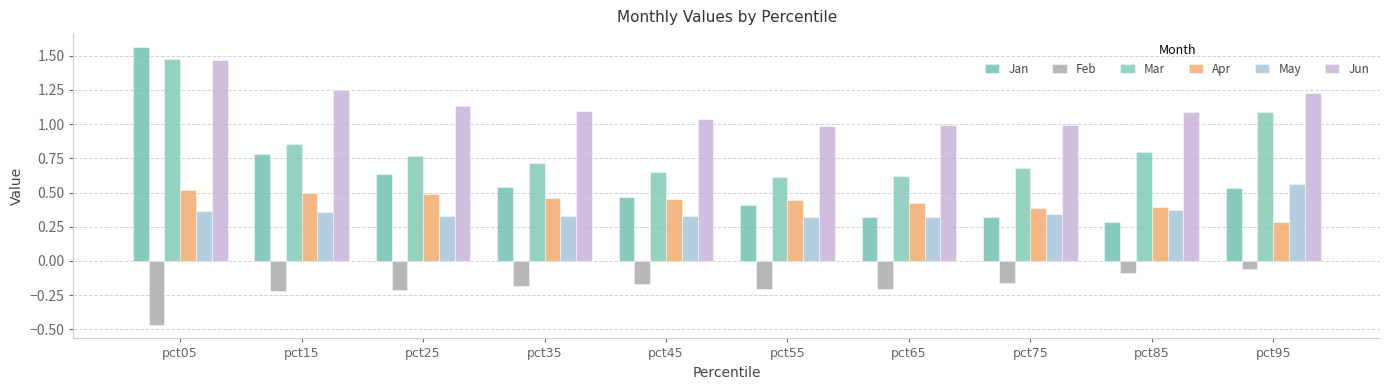

How many bars are there in each group?

6